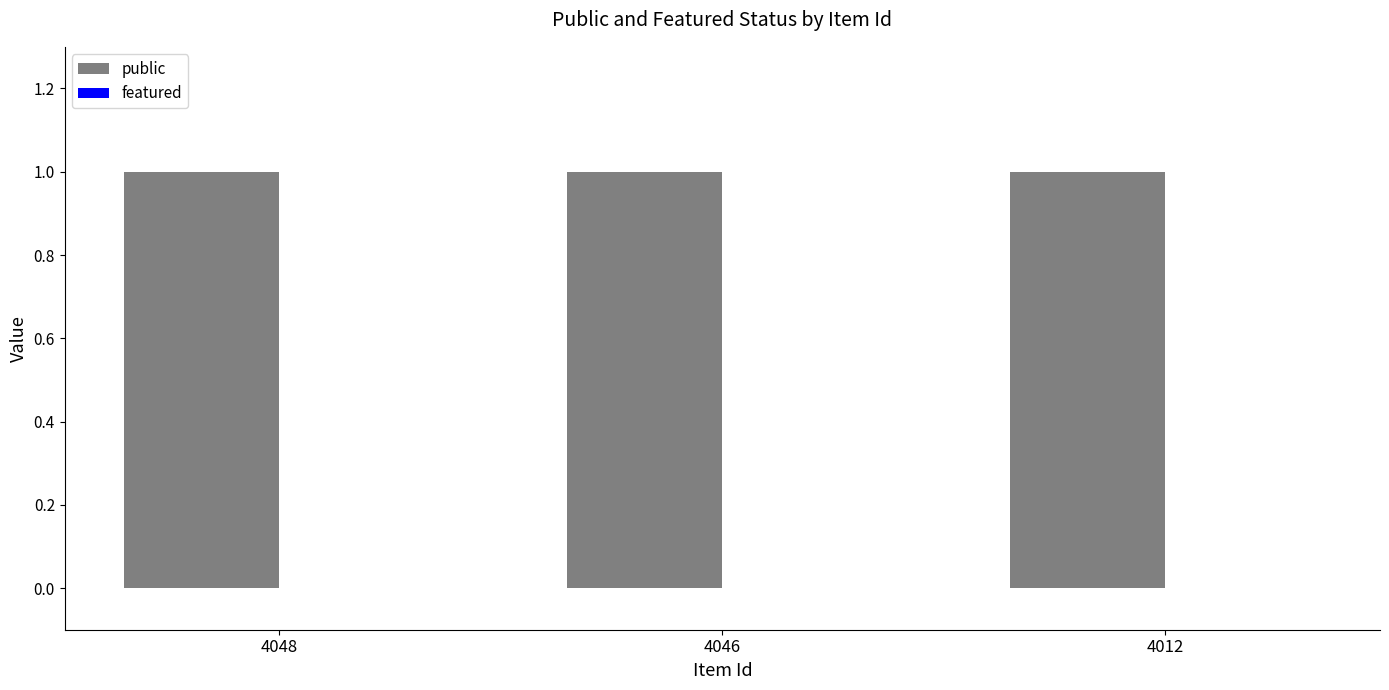

How many data points does each series have?

3